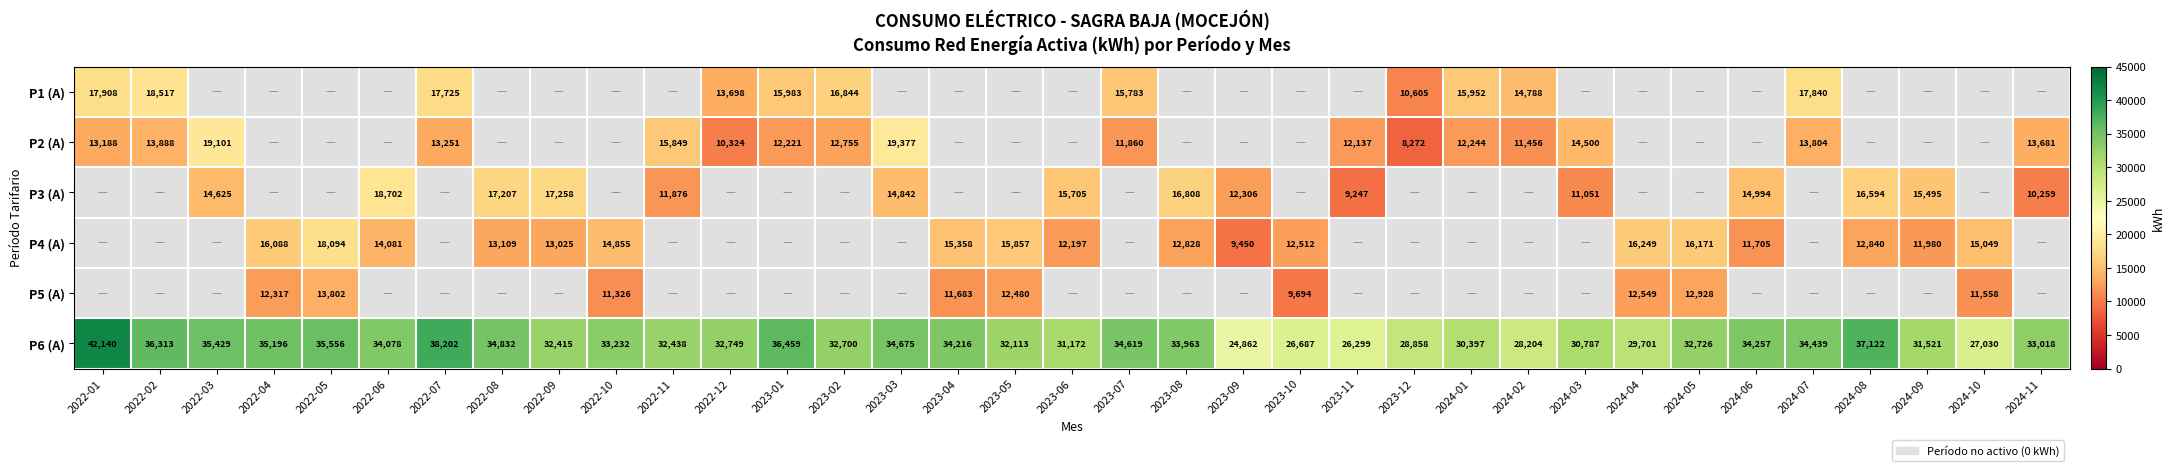

Which category has the highest value across all series?

2022-01